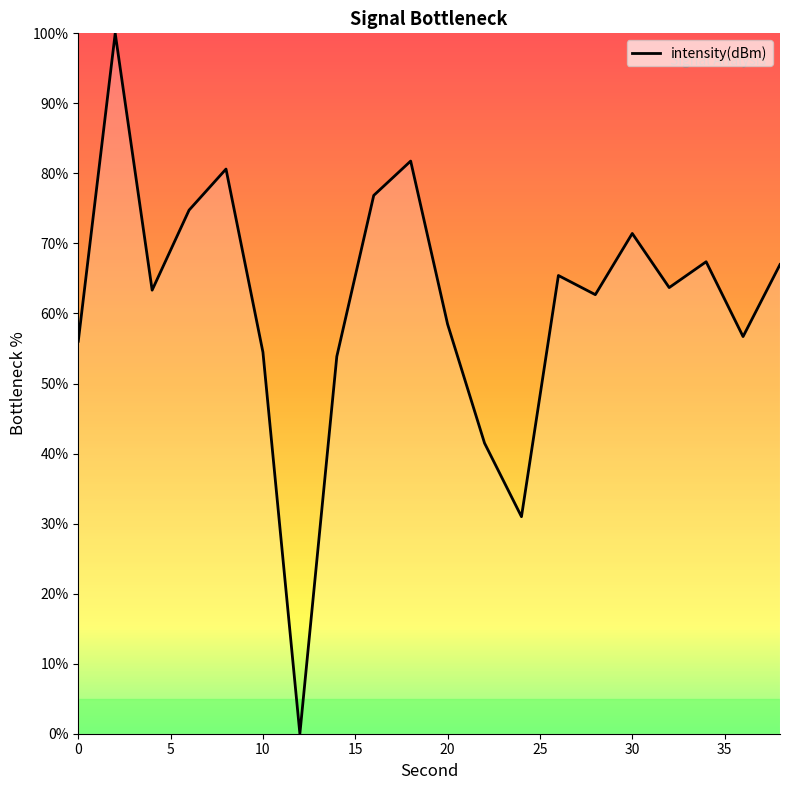

What is the difference between the maximum and minimum values?

100.0